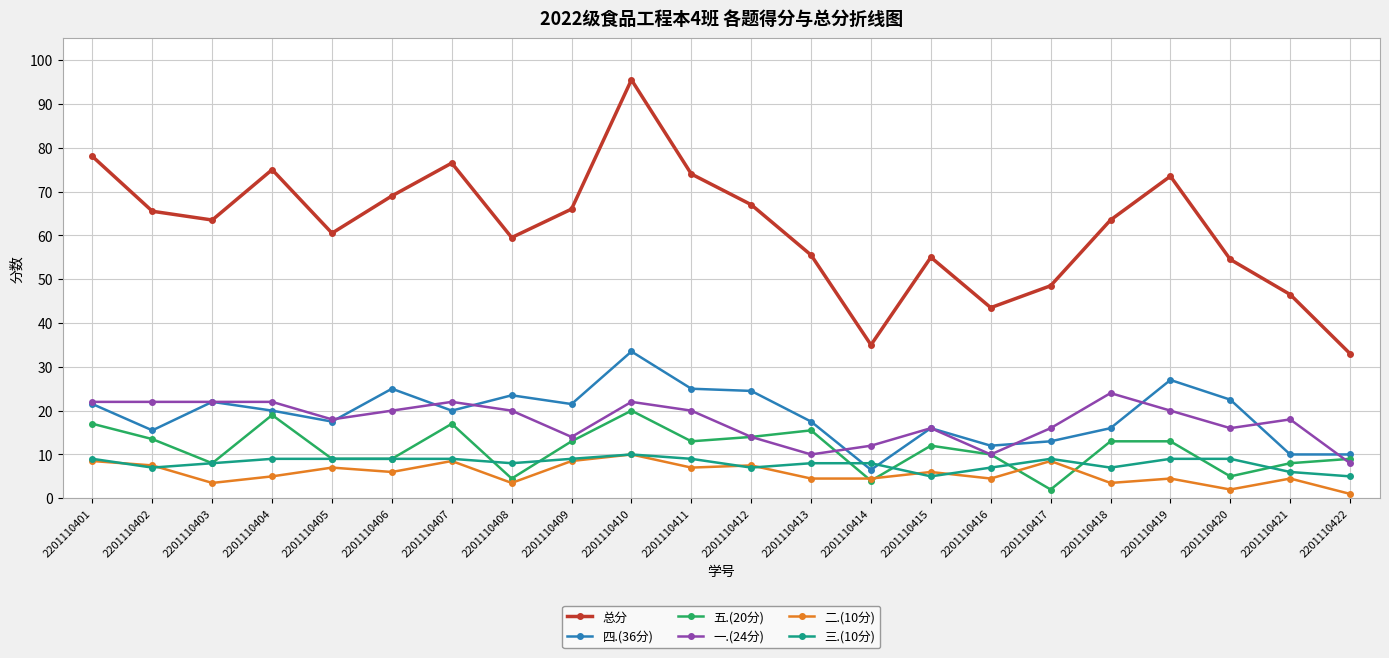

Does the chart display data point markers on the line(s)?

Yes